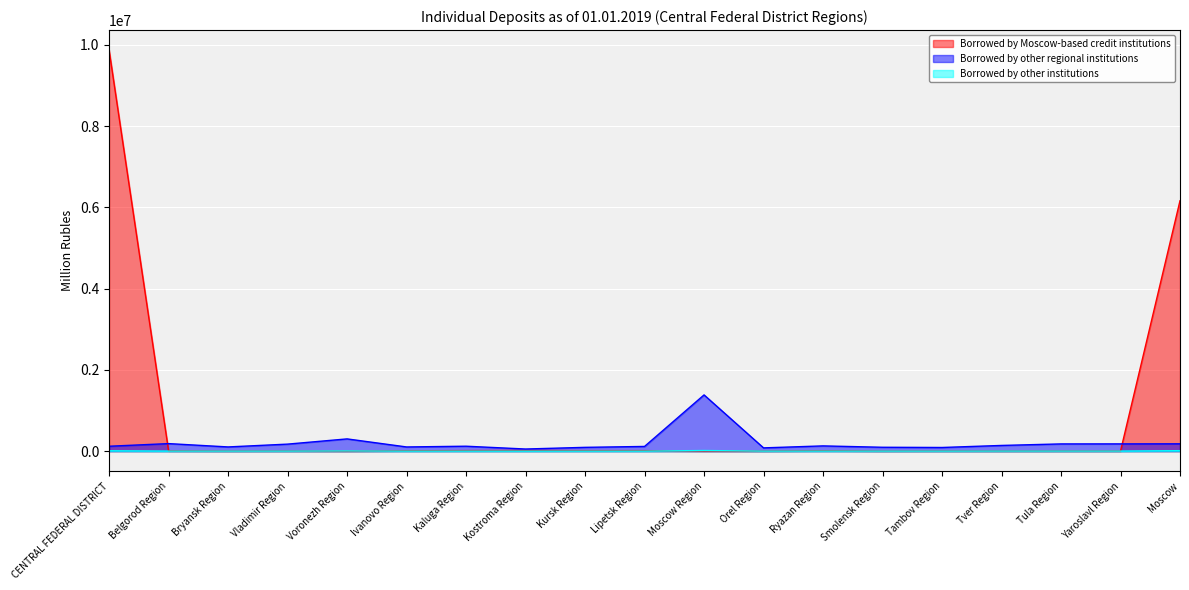

Is it true that Borrowed by other institutions equals 995 at Yaroslavl Region?

True